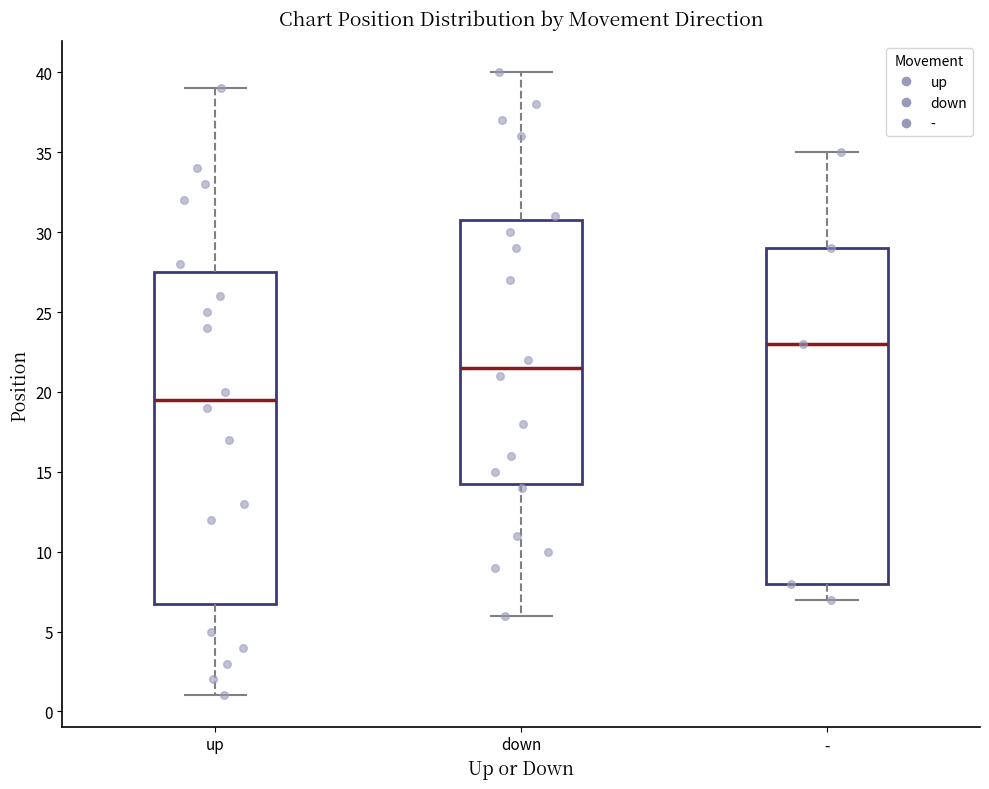

Which box has the lowest median line?

up